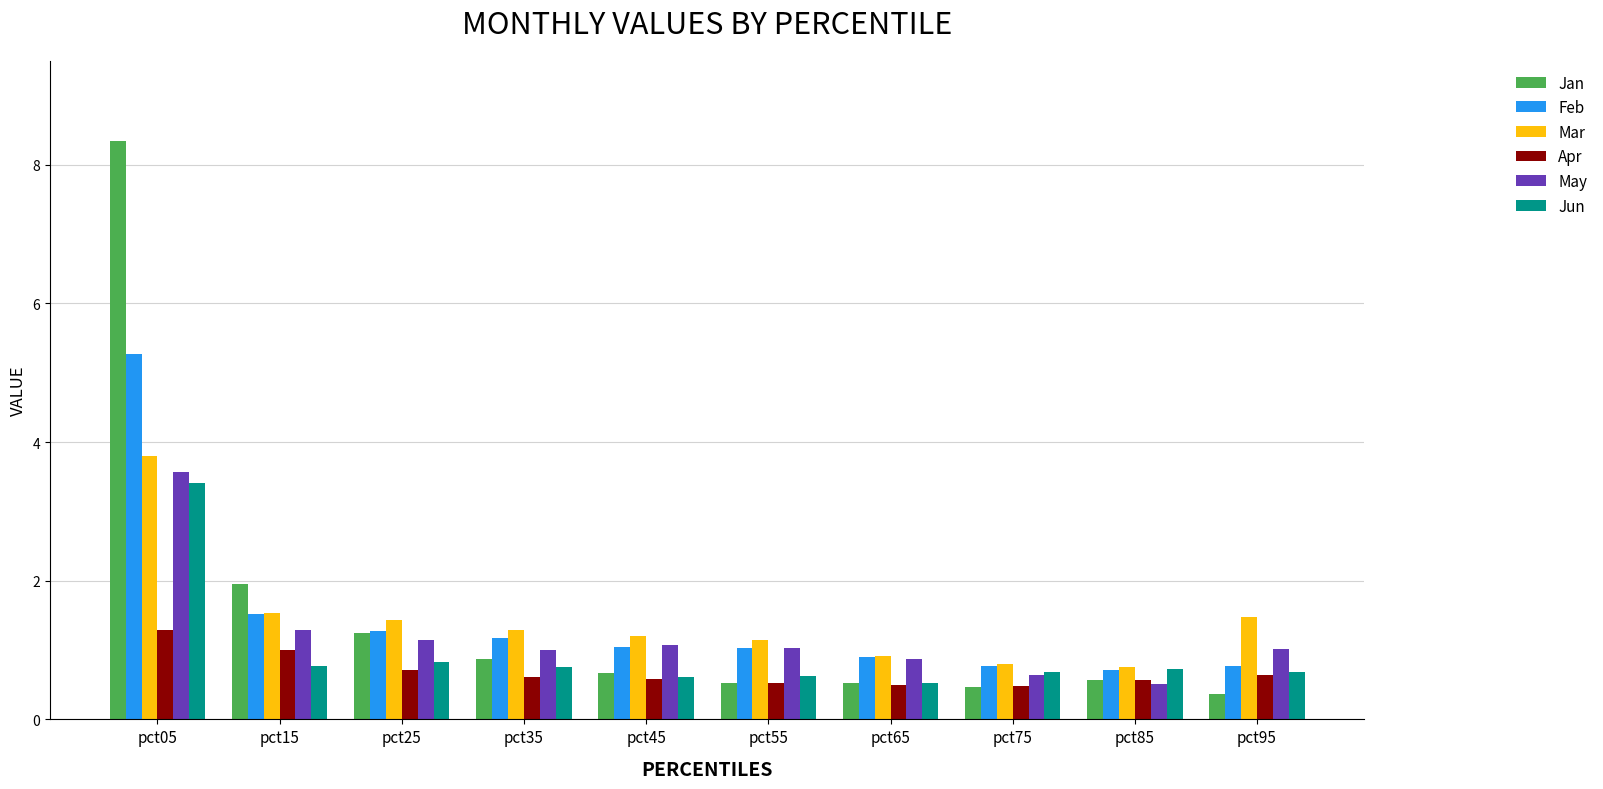

Which series has the widest spread of values?

Jan